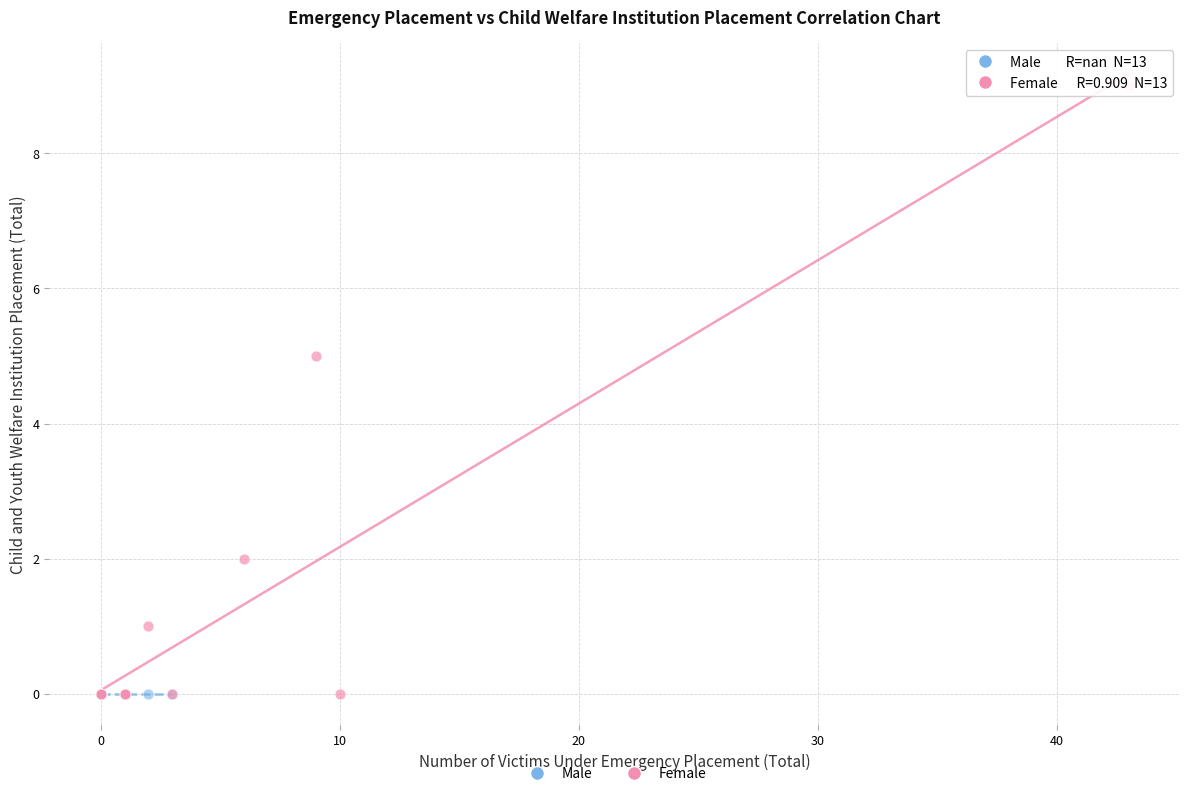

Which series contains the highest Y value?

Female